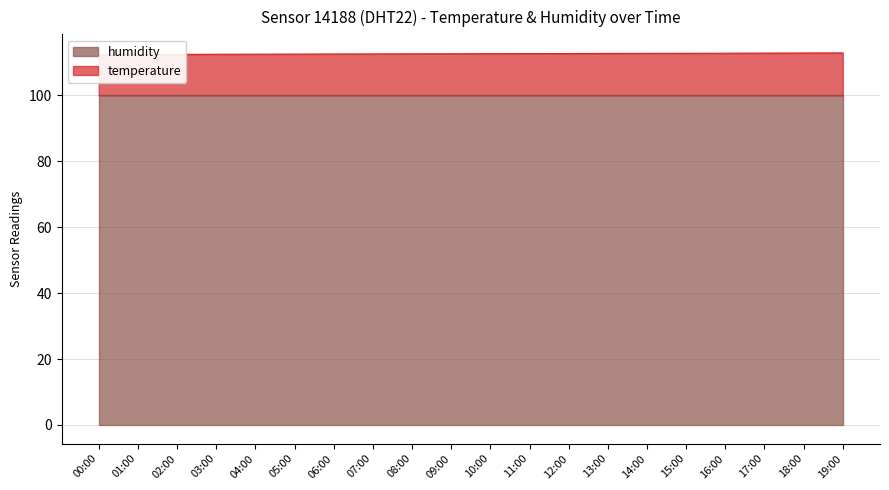

The chart shows a value of 153.7 at 01:00. True or false?

False